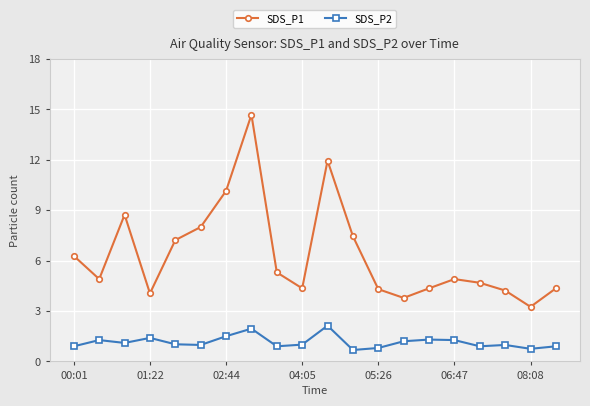

True or false: SDS_P1 has more than 0 interior local peaks.

True